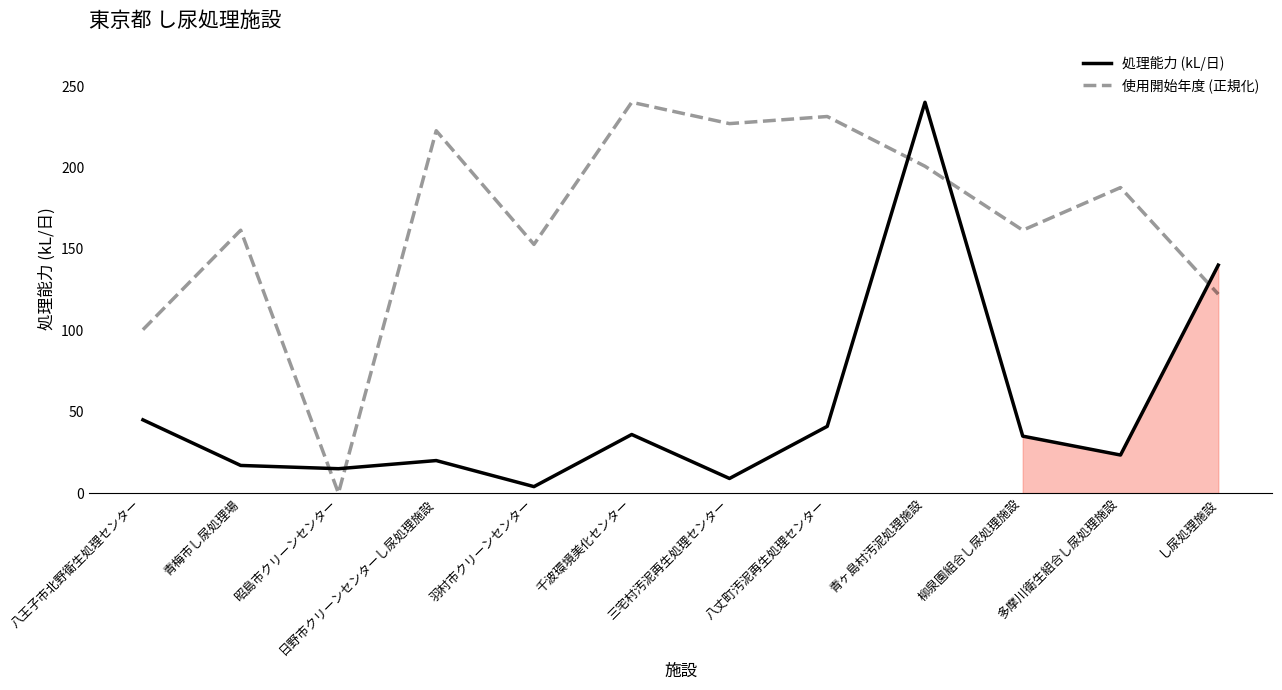

What is the label of the 6th point from the right?

三宅村汚泥再生処理センター